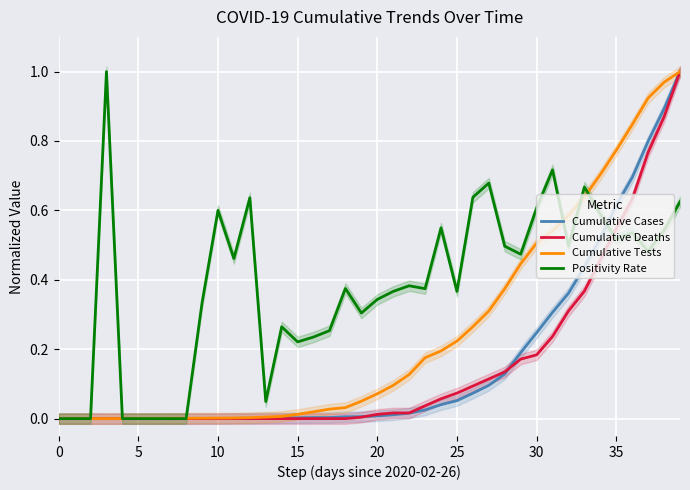

Reading right to left, what are all the values shown in this chart?

Cumulative Cases: 1.0	0.9	0.8	0.7	0.6	0.5	0.4	0.4	0.3	0.2	0.2	0.1	0.1	0.1	0.1	0.0	0.0	0.0	0.0	0.0	0.0	0.0	0.0	0.0	0.0	0.0	0.0	0.0	0.0	0.0	0.0	0.0	0.0	0.0	0.0	0.0	0.0	0.0	0.0	0.0
Cumulative Deaths: 1.0	0.9	0.8	0.6	0.5	0.5	0.4	0.3	0.2	0.2	0.2	0.1	0.1	0.1	0.1	0.1	0.0	0.0	0.0	0.0	0.0	0.0	0.0	0.0	0.0	0.0	0.0	0.0	0.0	0.0	0.0	0.0	0.0	0.0	0.0	0.0	0.0	0.0	0.0	0.0
Cumulative Tests: 1.0	1.0	0.9	0.8	0.8	0.7	0.6	0.6	0.5	0.5	0.4	0.4	0.3	0.3	0.2	0.2	0.2	0.1	0.1	0.1	0.1	0.0	0.0	0.0	0.0	0.0	0.0	0.0	0.0	0.0	0.0	0.0	0.0	0.0	0.0	0.0	0.0	0.0	0.0	0.0
Positivity Rate: 0.6	0.5	0.5	0.5	0.5	0.6	0.7	0.5	0.7	0.6	0.5	0.5	0.7	0.6	0.4	0.5	0.4	0.4	0.4	0.3	0.3	0.4	0.3	0.2	0.2	0.3	0.0	0.6	0.5	0.6	0.3	0.0	0.0	0.0	0.0	0.0	1.0	0.0	0.0	0.0